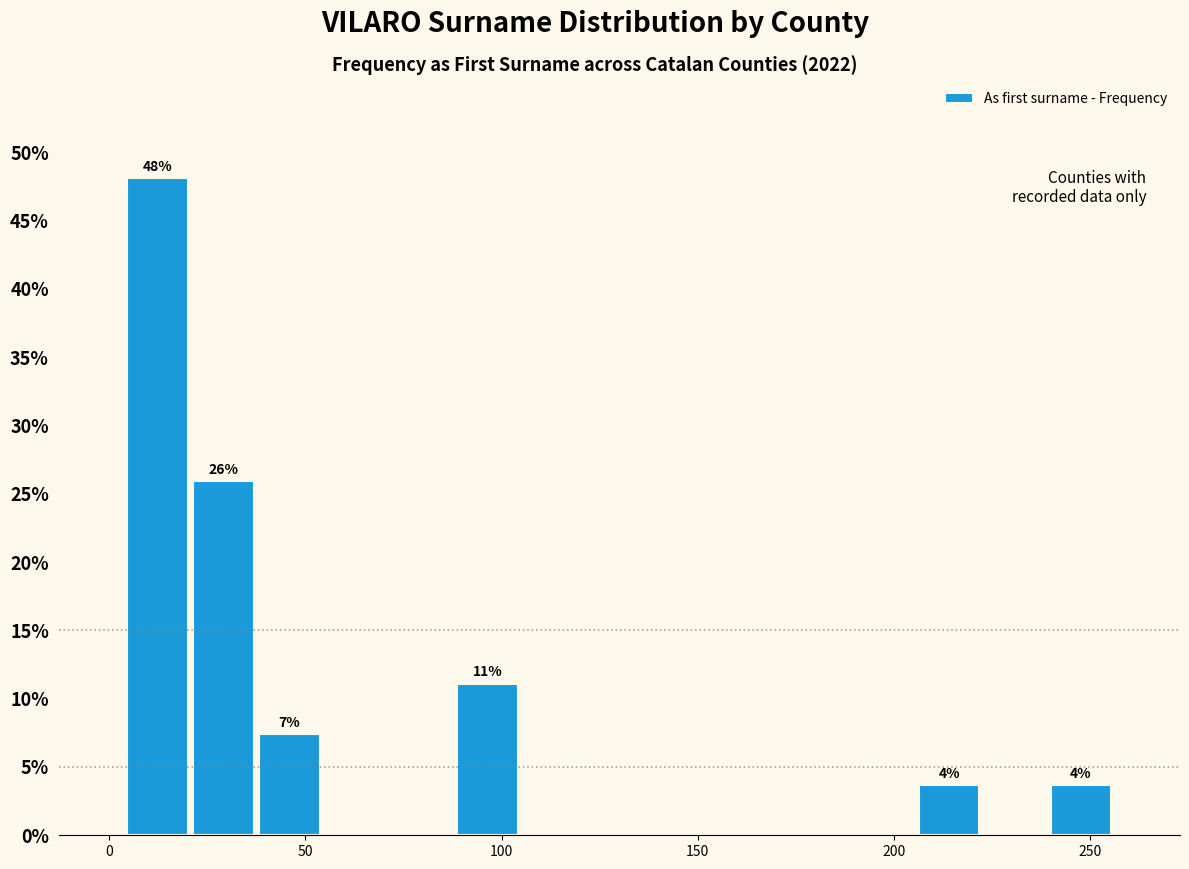

Around what value on the x-axis is the tallest bar? Give the approximate position of its centre, as read against the axis.

10